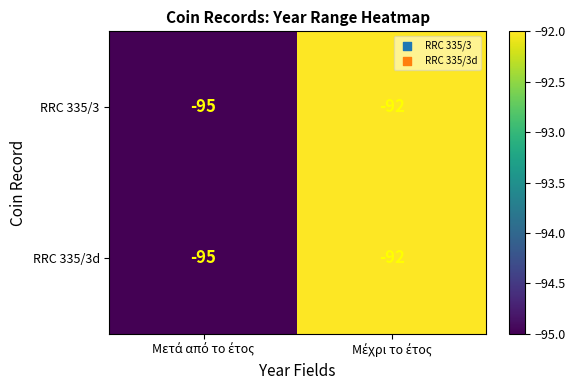

What is the lowest value of the RRC 335/3 series?

-95